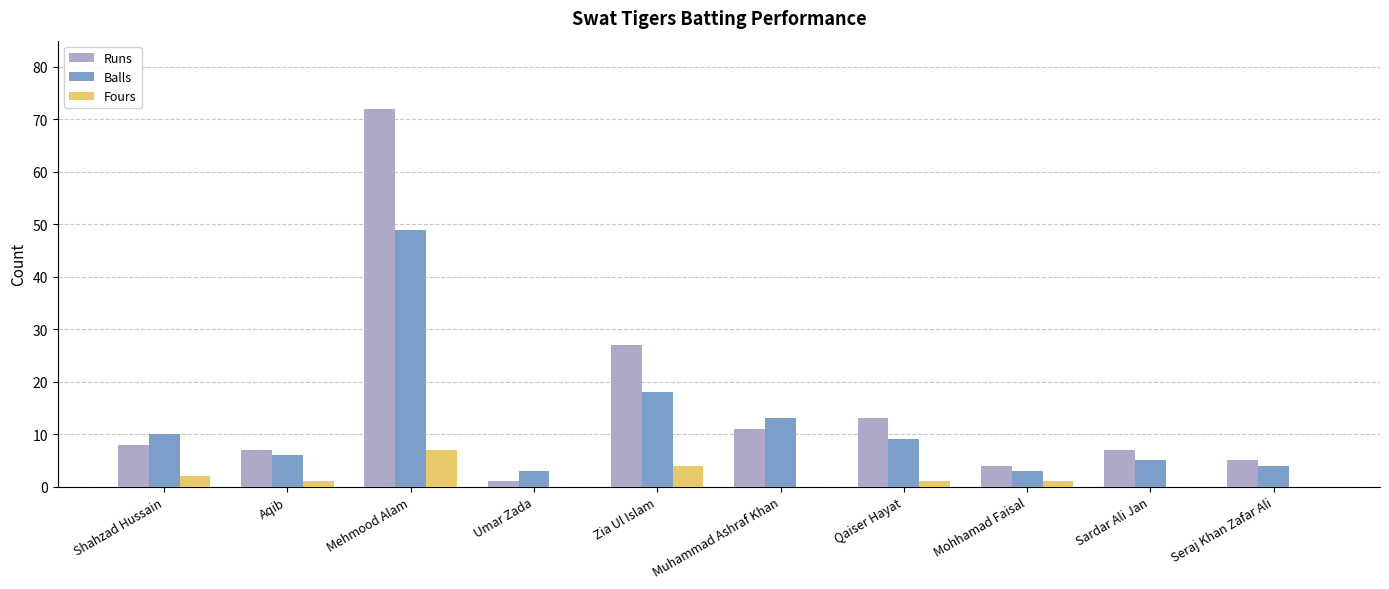

What is the sum of the Runs values at Umar Zada and Mehmood Alam?

73